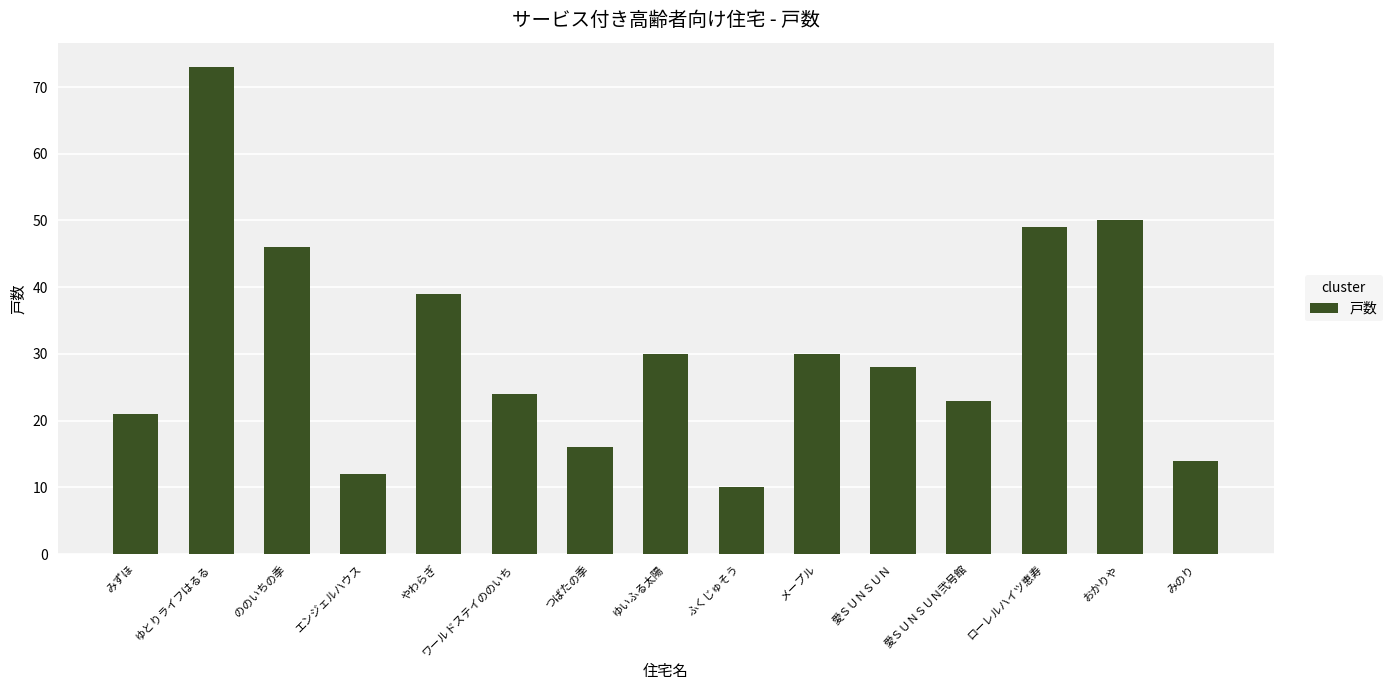

What value does the data have at ふくじゅそう?

10